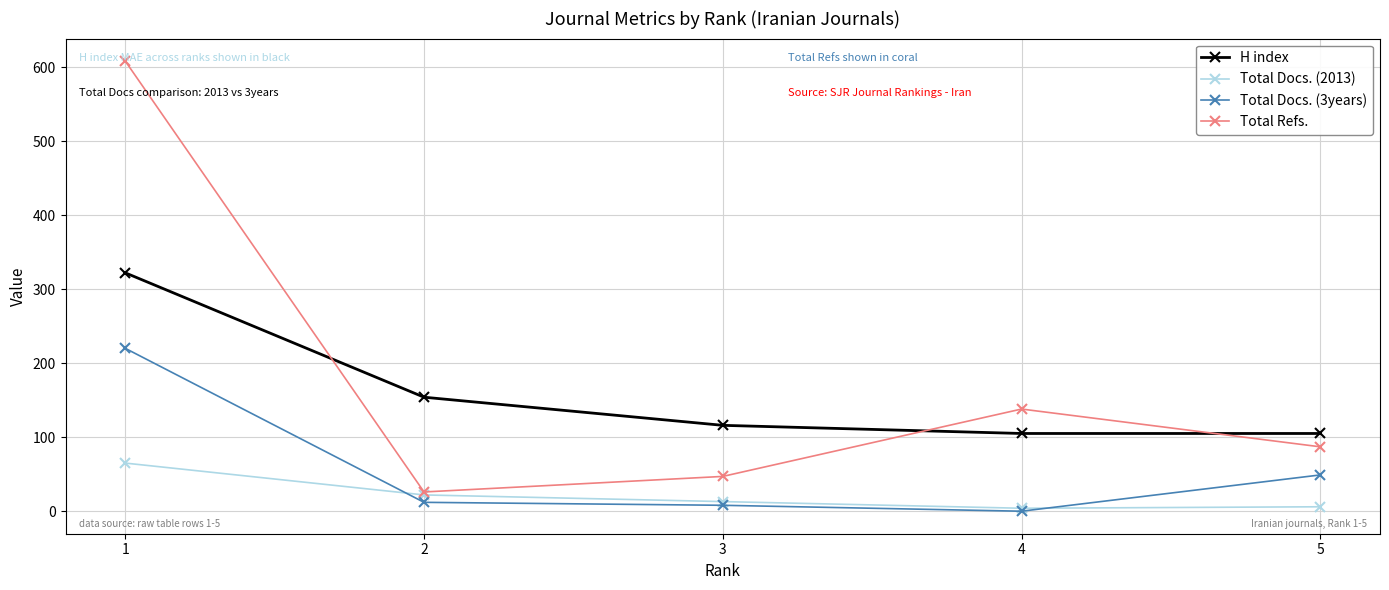

True or false: Total Docs. (3years) and Total Docs. (2013) cross at least once.

True